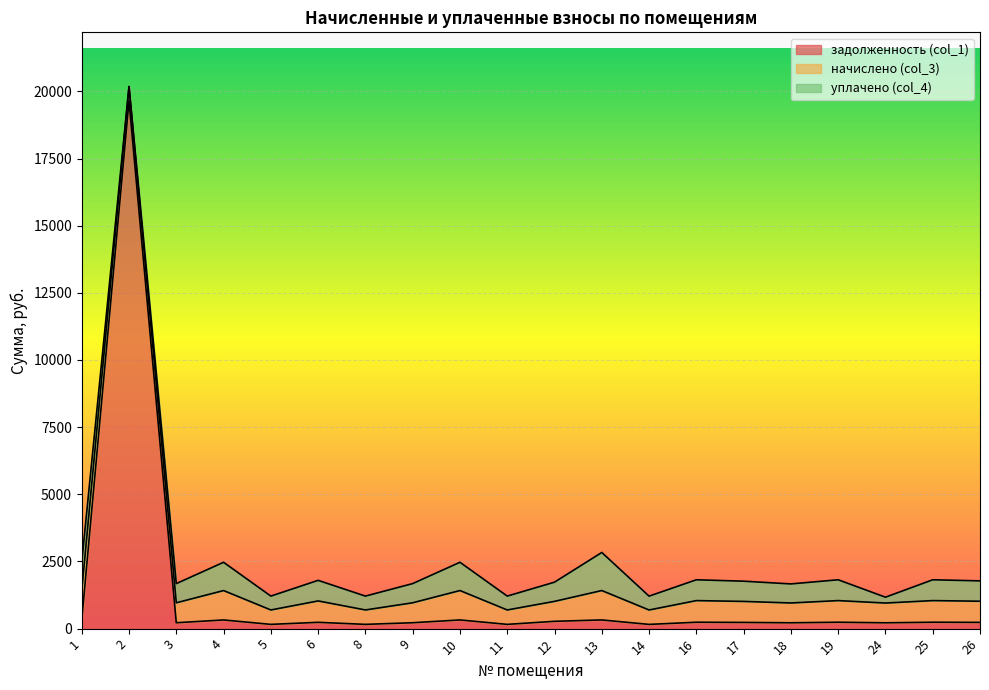

What is the approximate value of уплачено (col_4) at 17?

752.7